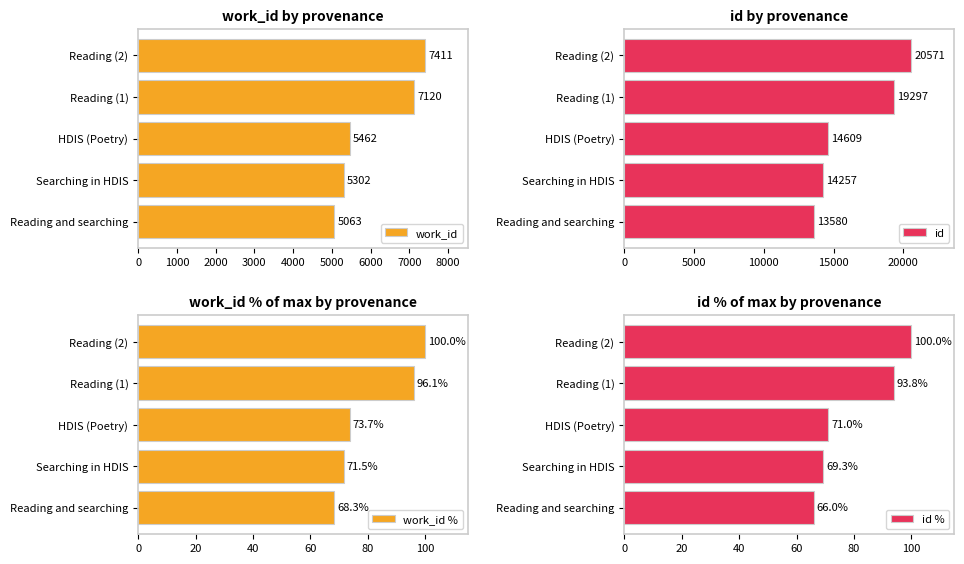

What is the lowest value of the work_id series?

5063